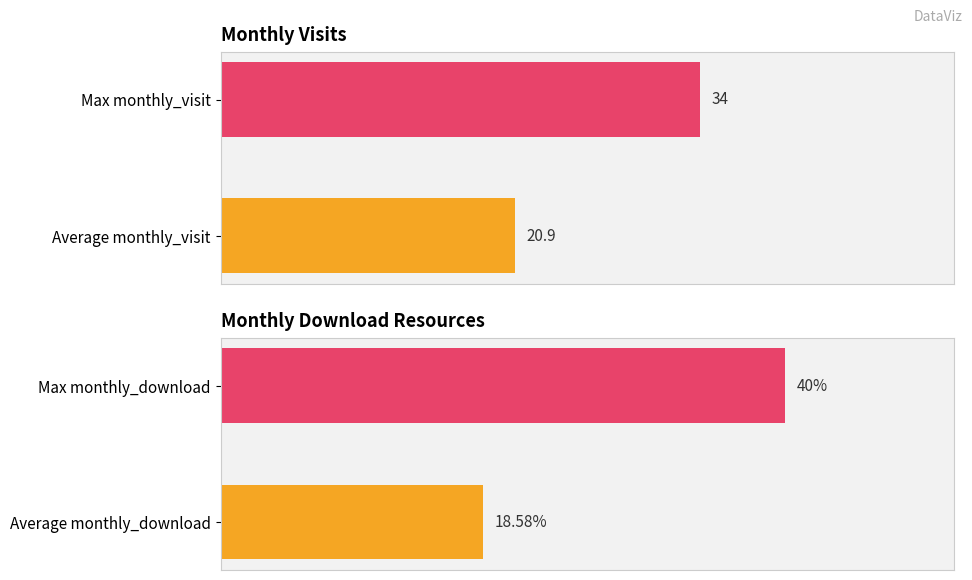

Reading left to right, list all the values displayed in this chart.

monthly_visit: 0=20.9	10=34.0
monthly_download_resource: 0=18.6	10=40.0